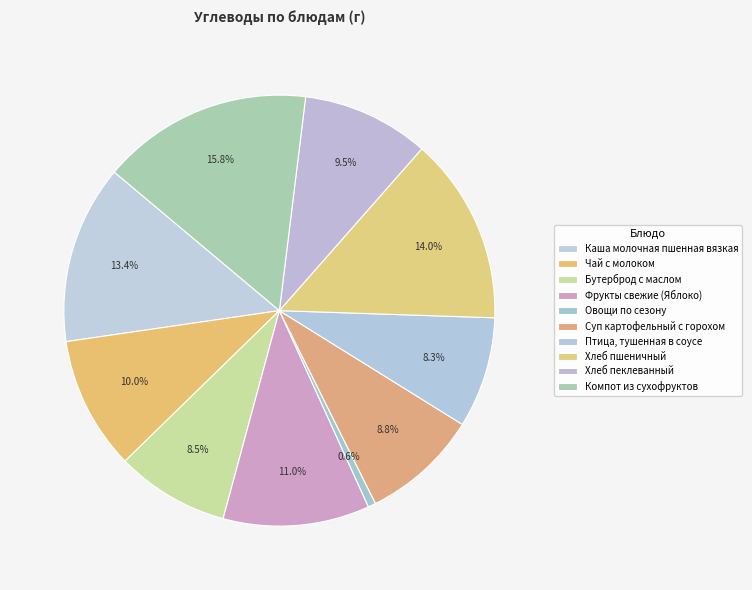

Is Хлеб пшеничный the majority of the pie?

No